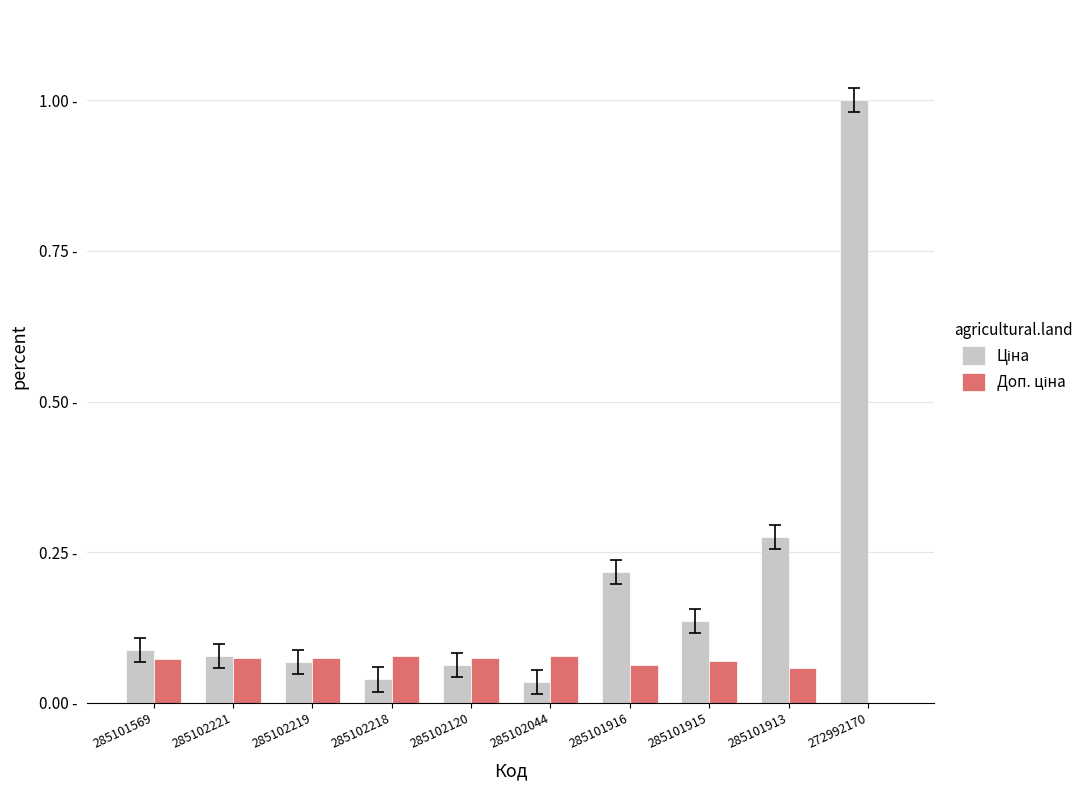

Are the bars horizontal?

No